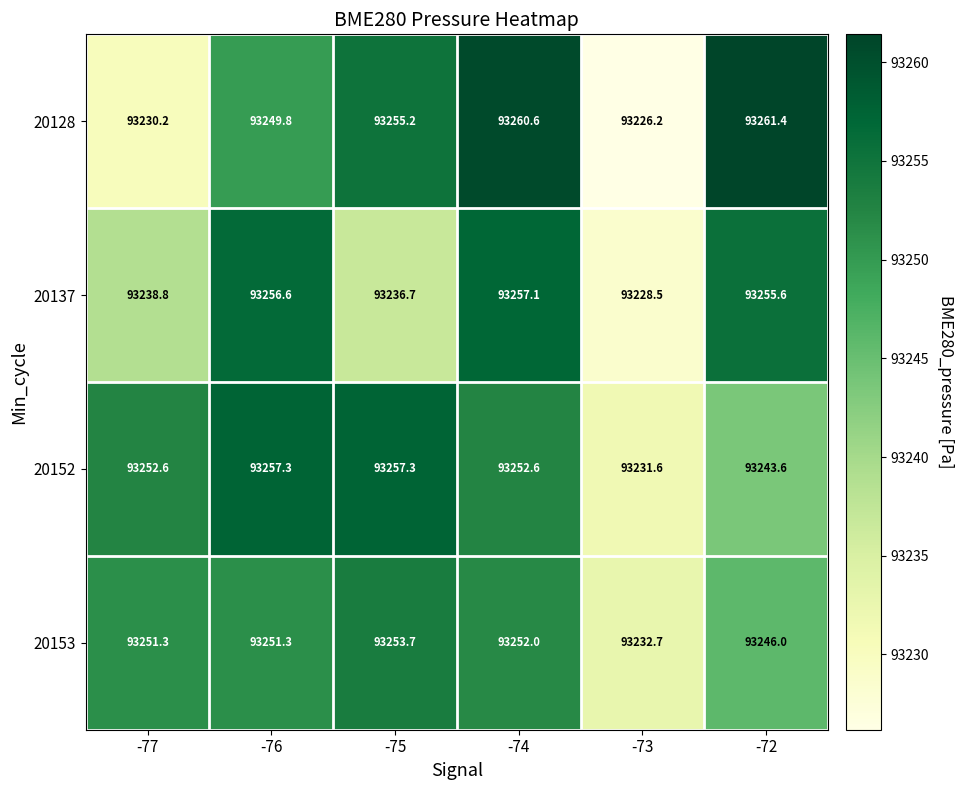

Reading left to right, transcribe all the data shown in this chart.

20128: 93230.2	93249.8	93255.2	93260.6	93226.2	93261.4
20137: 93238.8	93256.6	93236.7	93257.1	93228.5	93255.6
20152: 93252.6	93257.3	93257.3	93252.6	93231.6	93243.6
20153: 93251.3	93251.3	93253.7	93252.0	93232.7	93246.0